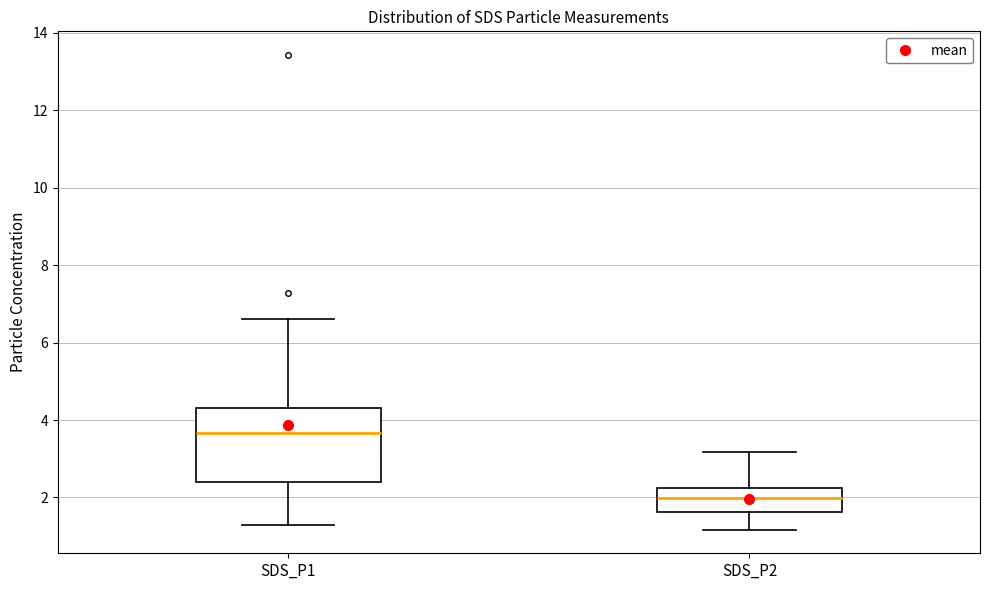

Comparing the boxes themselves (not the whiskers), which one is the tallest?

SDS_P1